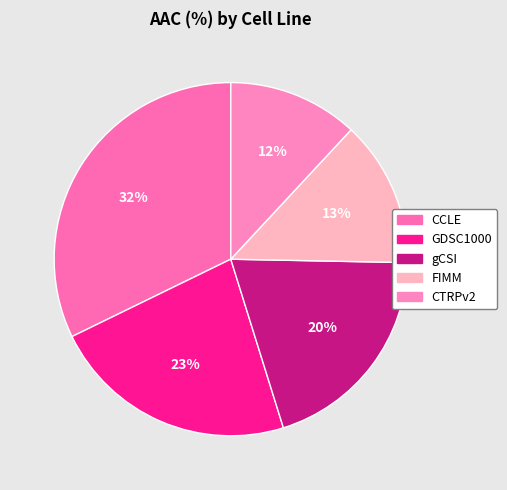

Count the number of slices in the pie.

5